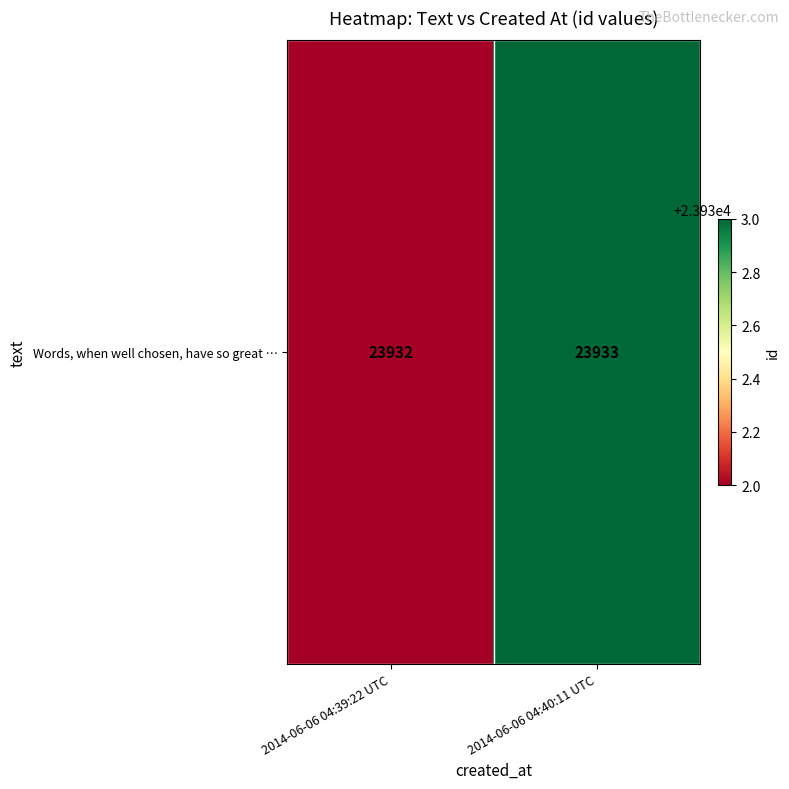

Count the number of categories in the chart.

2